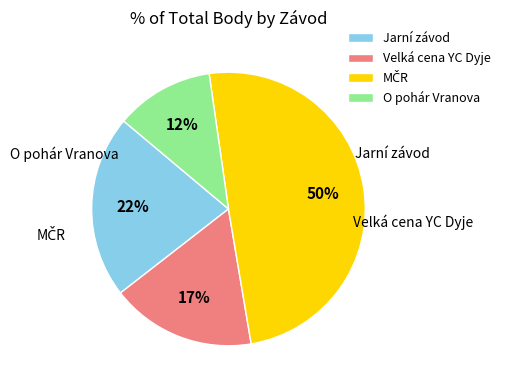

What percentage is the Velká cena YC Dyje slice, to the nearest percent?

17%